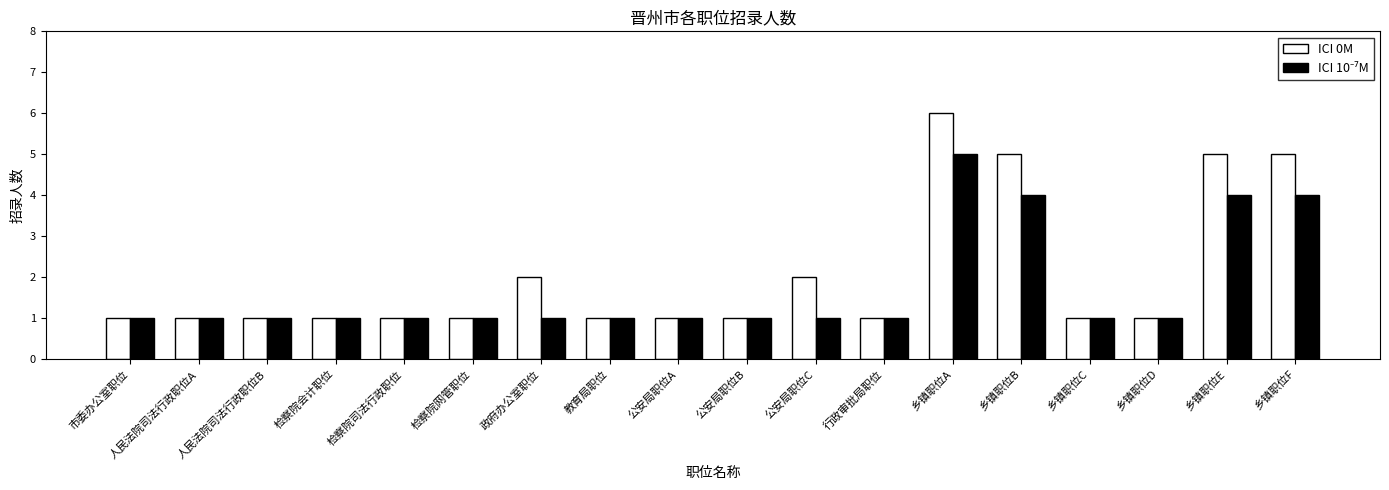

What is the difference between the maximum and minimum values in the ICI 0M series?

5